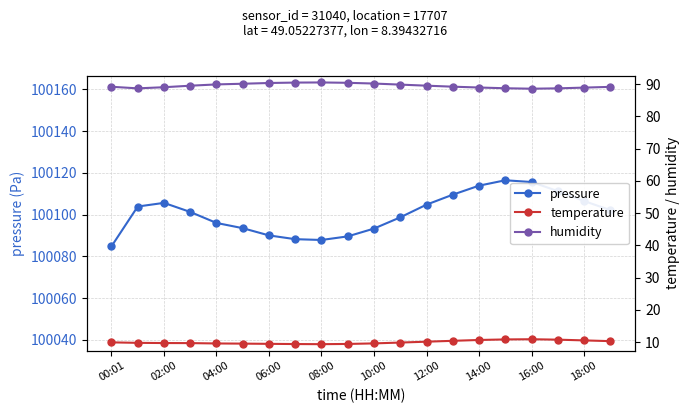

True or false: pressure has more than 2 interior local peaks.

False